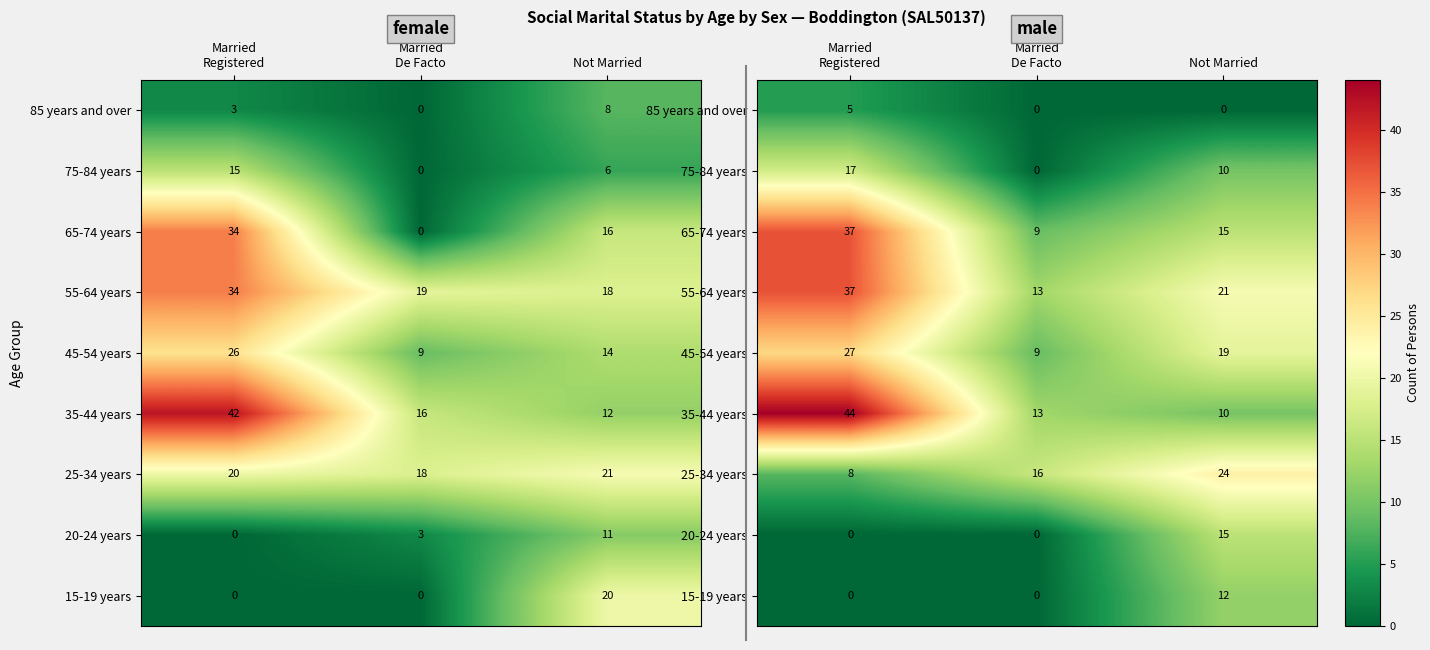

Rank the categories by 15-19 years value from highest to lowest.

Not Married, Married Registered, Married De Facto